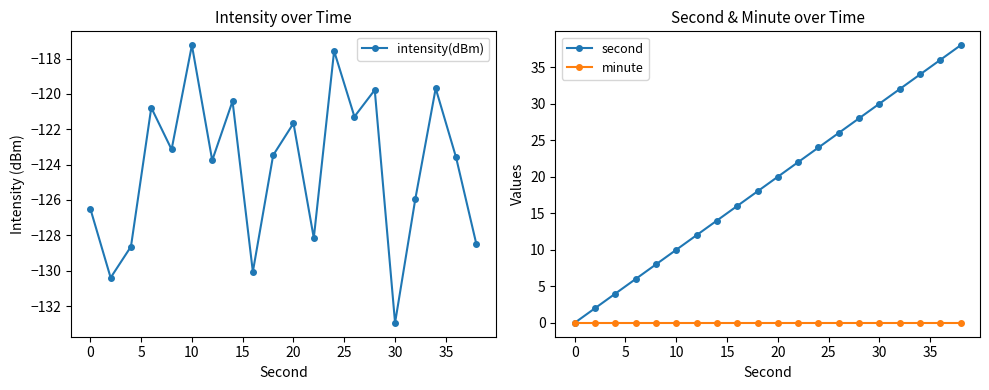

Reading left to right, what are all the values shown in this chart?

intensity(dBm): -126.5	-130.4	-128.6	-120.8	-123.1	-117.2	-123.8	-120.4	-130.1	-123.5	-121.7	-128.2	-117.6	-121.3	-119.8	-133.0	-125.9	-119.7	-123.6	-128.5
second: 0.0	2.0	4.0	6.0	8.0	10.0	12.0	14.0	16.0	18.0	20.0	22.0	24.0	26.0	28.0	30.0	32.0	34.0	36.0	38.0
minute: 0.0	0.0	0.0	0.0	0.0	0.0	0.0	0.0	0.0	0.0	0.0	0.0	0.0	0.0	0.0	0.0	0.0	0.0	0.0	0.0